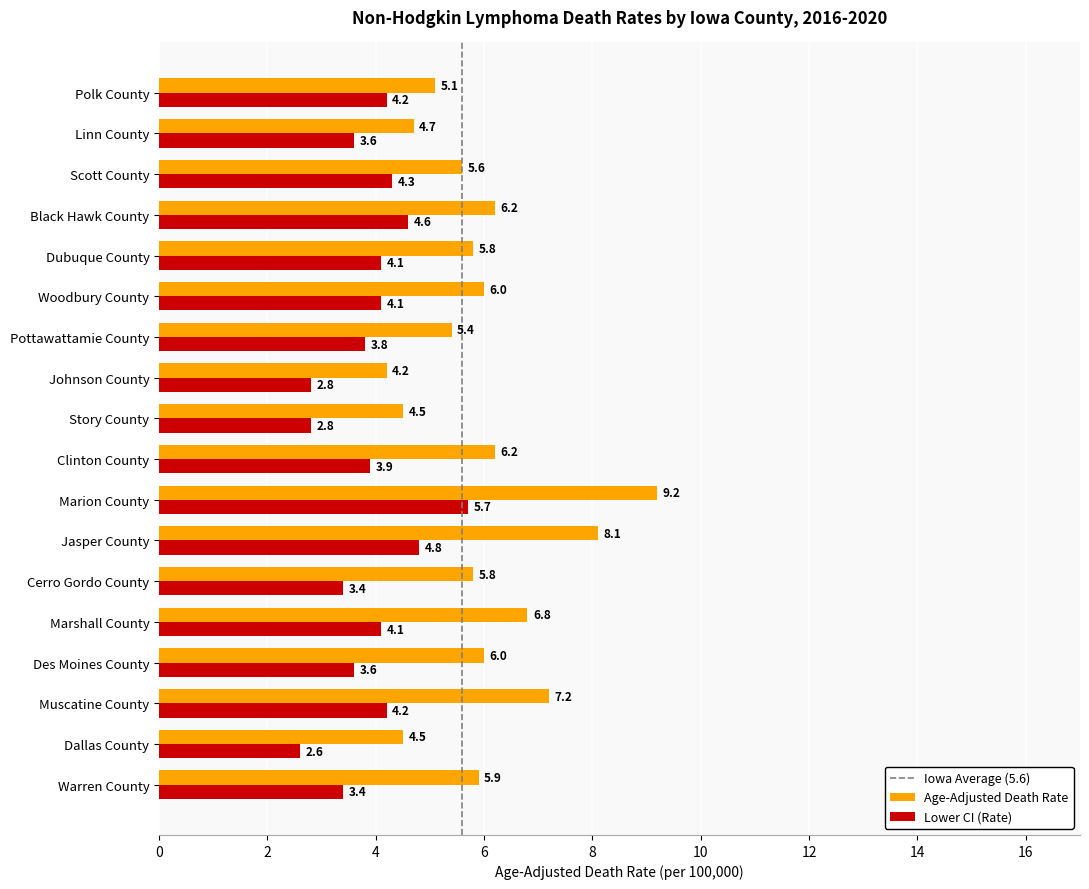

The Age-Adjusted Death Rate series shows 6.3 at Dallas County. True or false?

False